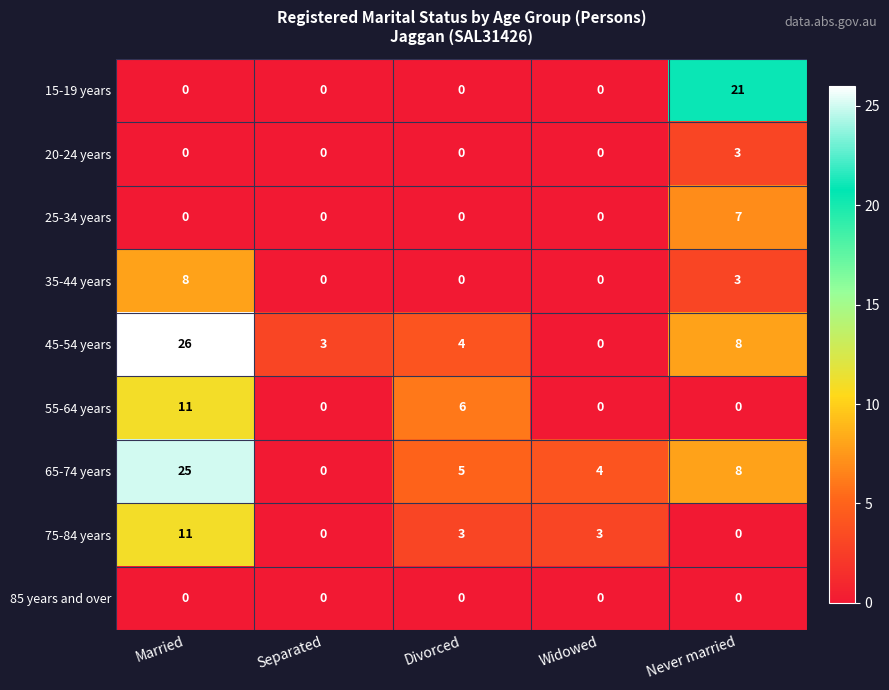

What is the difference between the maximum and second lowest values in the 45-54 years series?

23